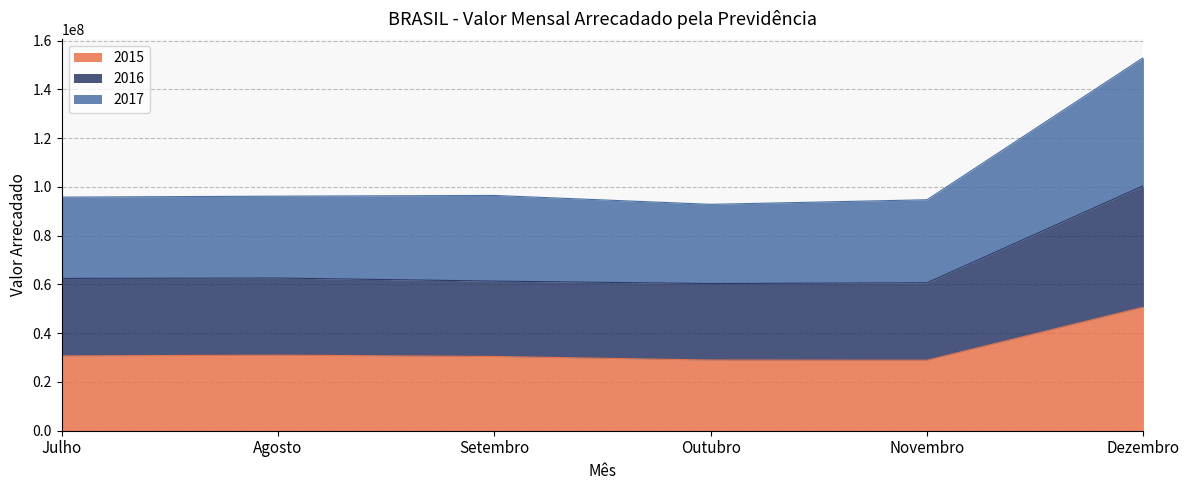

Where is the first local maximum for 2017?

Setembro